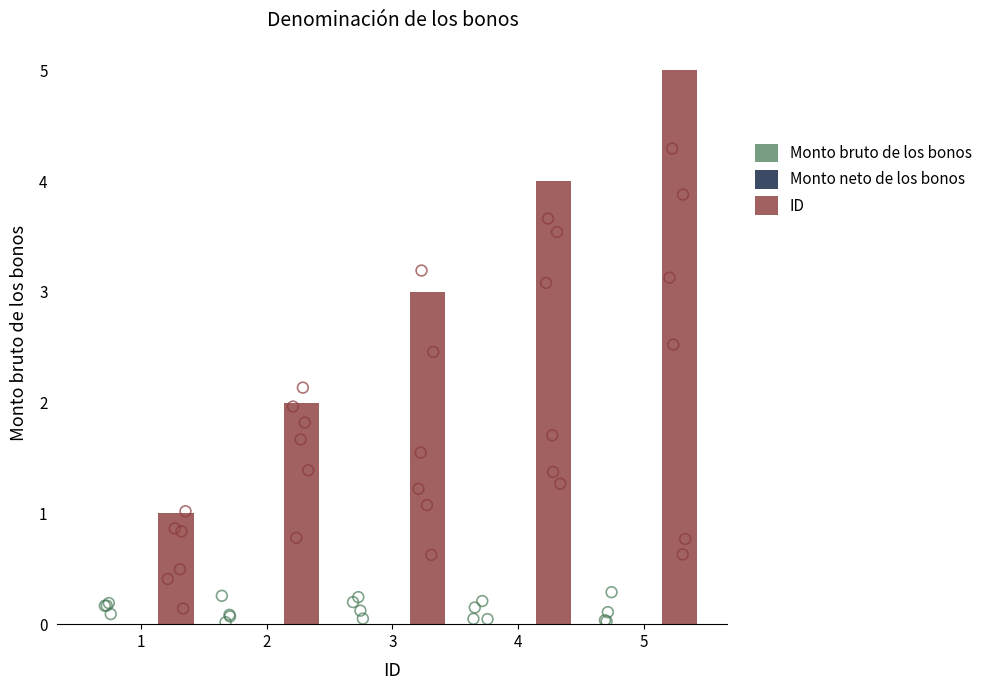

Is the value of Monto bruto de los bonos at 5 greater than the value of ID at 5?

No